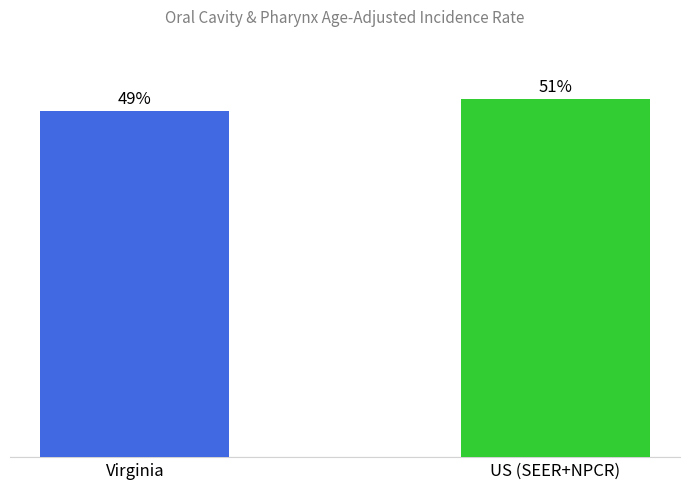

Does the chart contain any negative values?

No